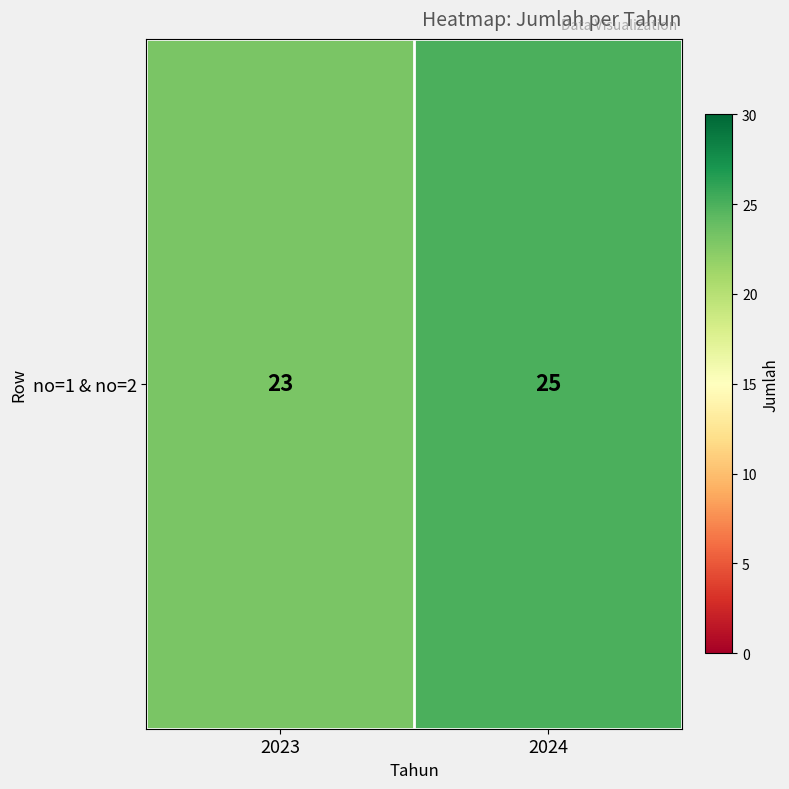

Count the values in the range 23 to 25.

2